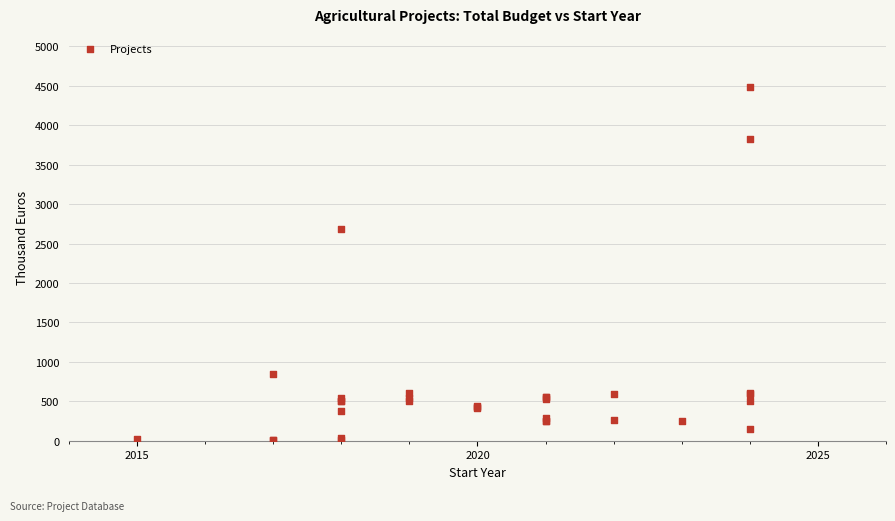

What Y value in the scatter plot is closest to 2244?

2685.5